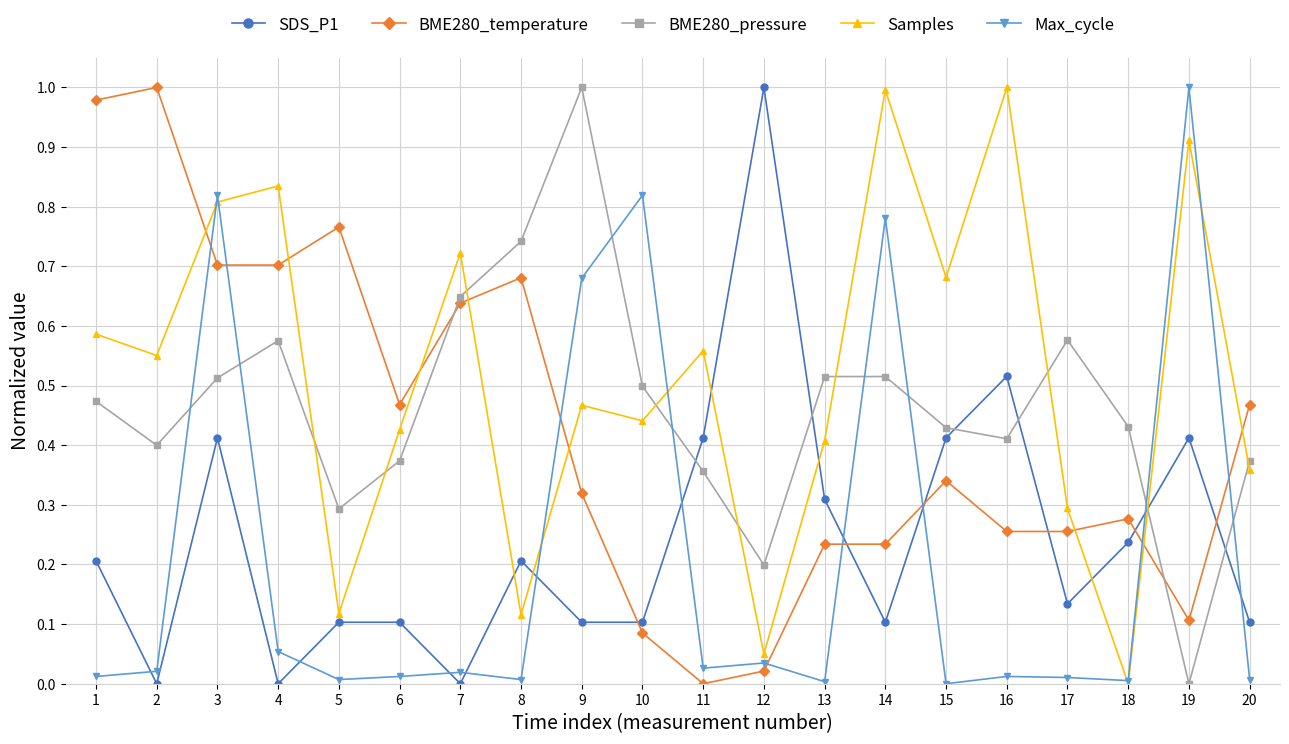

True or false: BME280_pressure and BME280_temperature intersect in this chart.

True